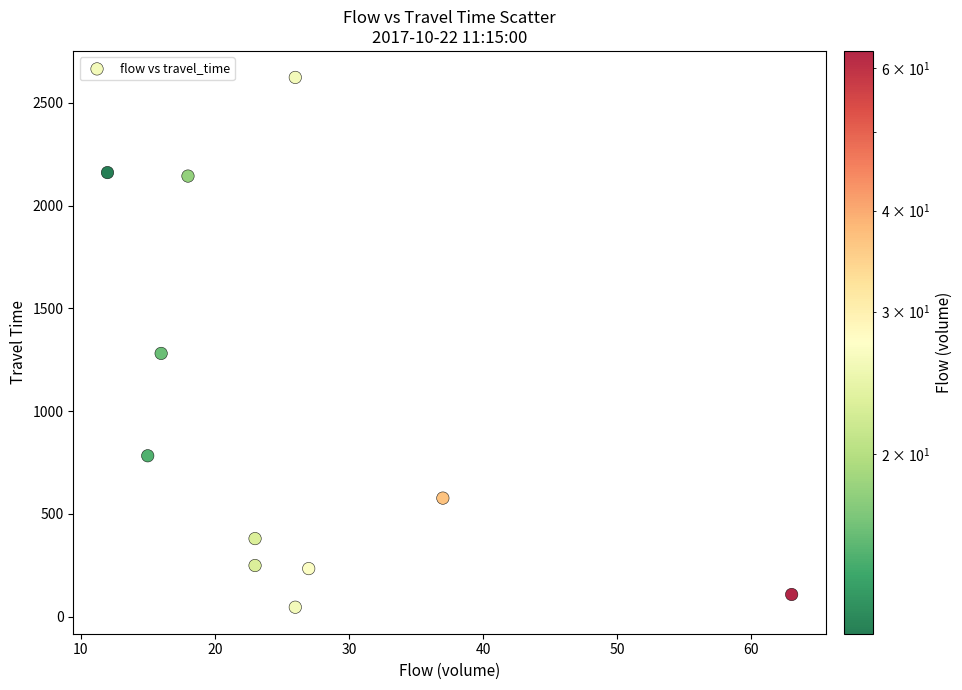

What is the range of X values (max minus min)?

51